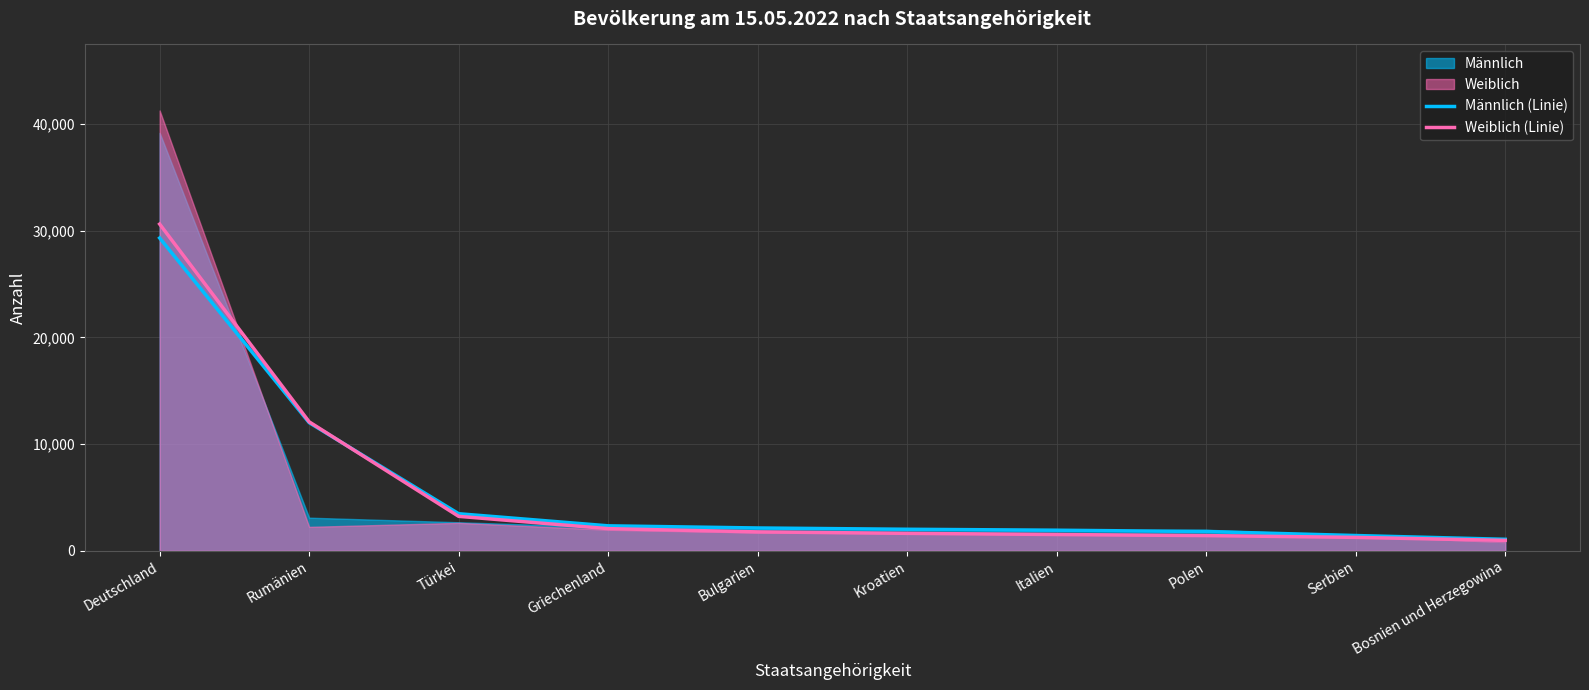

Reading left to right, list all the values displayed in this chart.

Männlich (Linie): 29319	12016	3479	2345	2144	2023	1935	1809	1436	1082
Weiblich (Linie): 30623	12090	3233	2081	1777	1640	1531	1429	1262	978